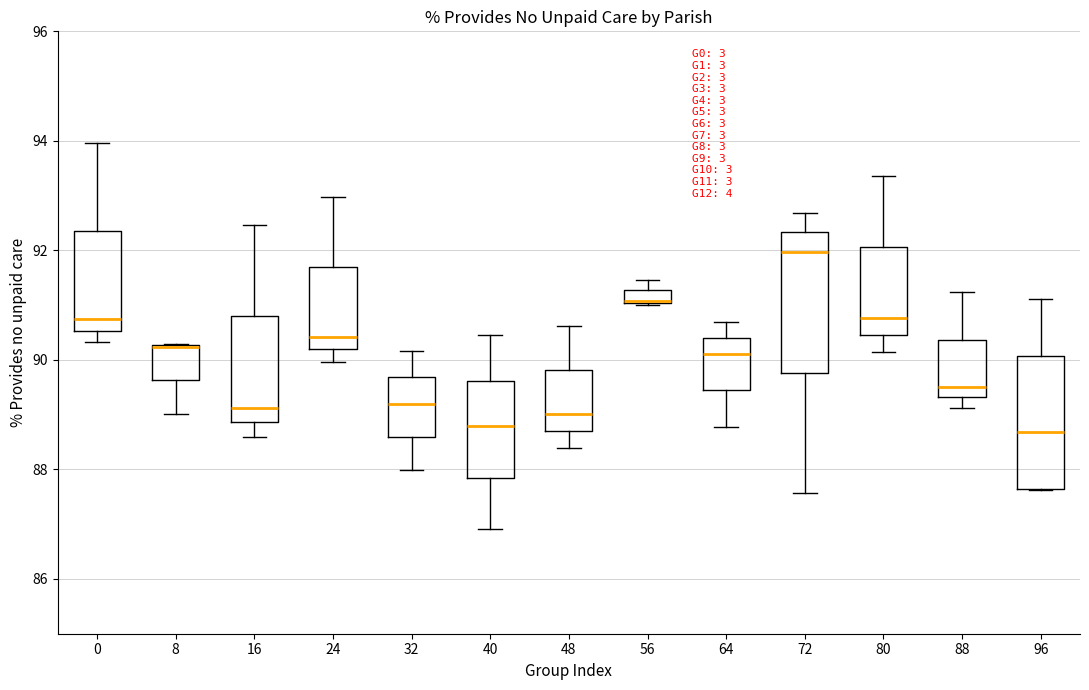

Where is the upper edge of the box at x = 32 on the y-axis? The values are not printed on the chart, so give them approximately, as read against the axis.

89.6